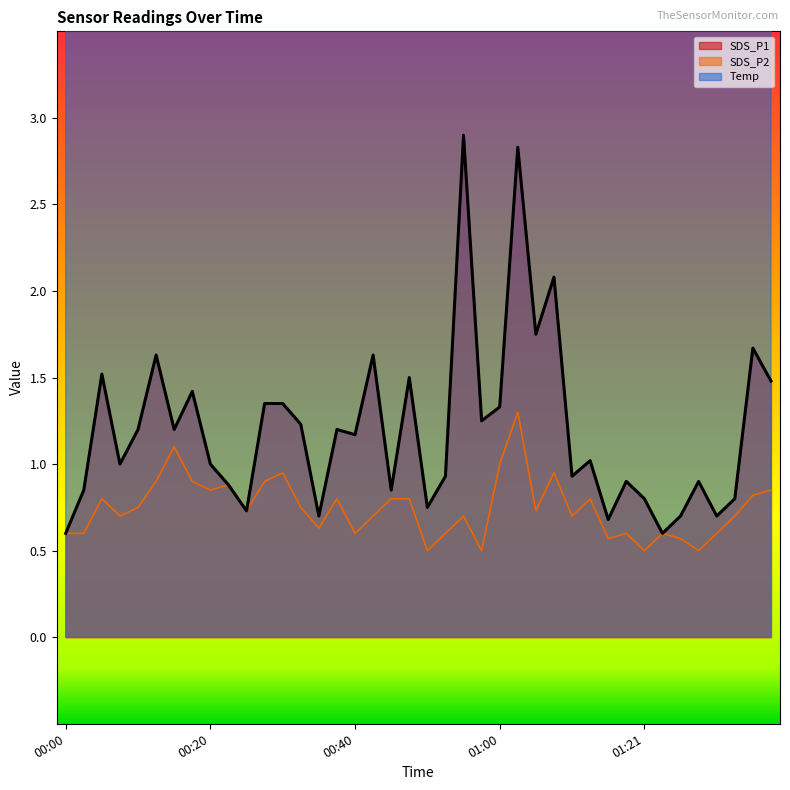

How many lines are shown in the chart?

3